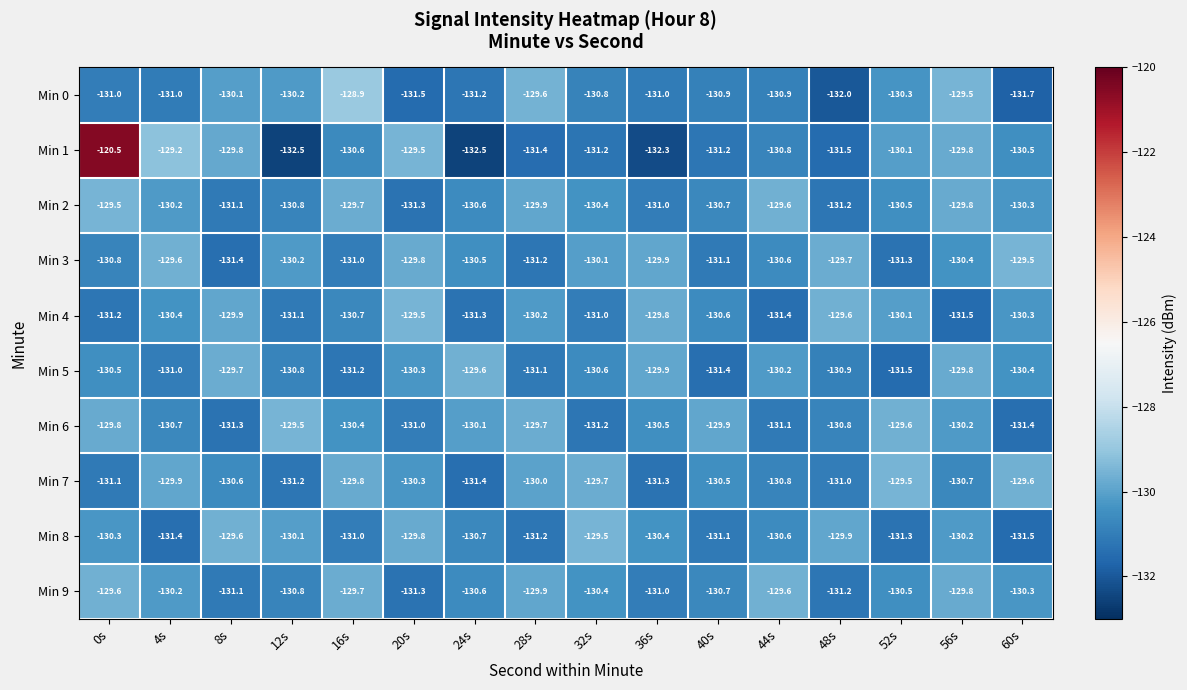

What is the difference between the highest and lowest values at 28s?

1.8